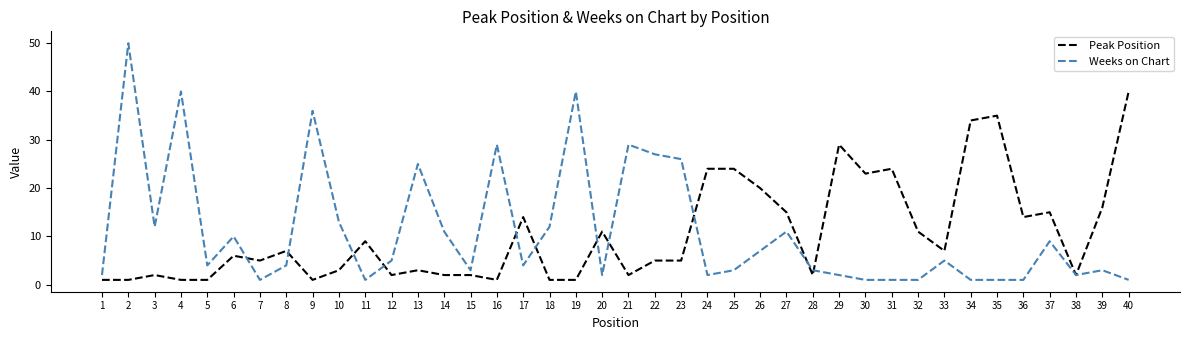

Where do Weeks on Chart and Peak Position first cross each other?

6 and 7